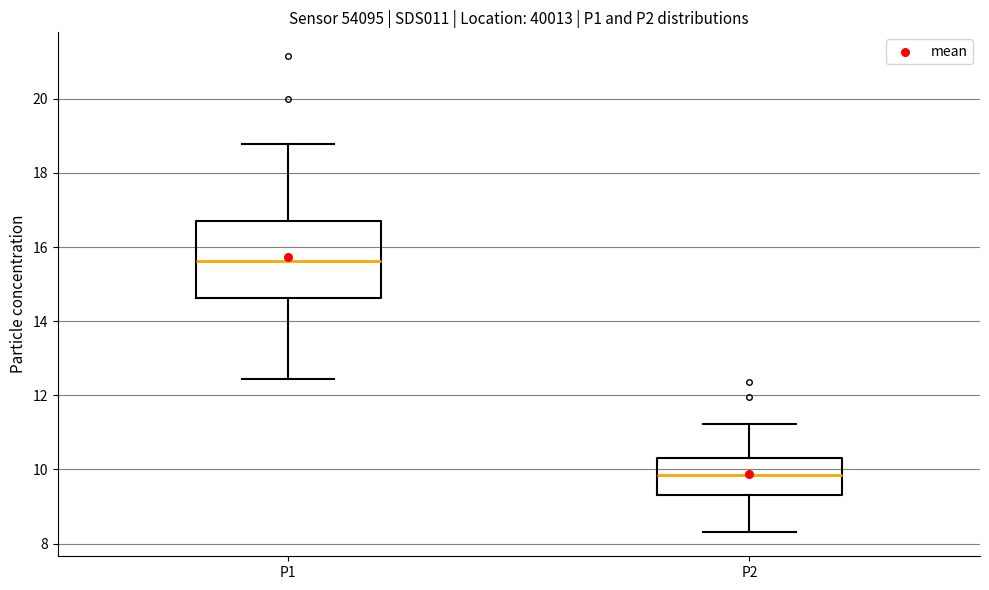

Reading left to right, transcribe this box plot: for each box, give where its median line is, the range the box spans, and where its two whiskers end, as read against the y-axis. The values are not printed on the chart, so give them approximately, as read against the axis.

P1: median 15.6, box 14.6 to 16.8, whiskers 12.4 to 18.8
P2: median 9.8, box 9.4 to 10.4, whiskers 8.4 to 11.2